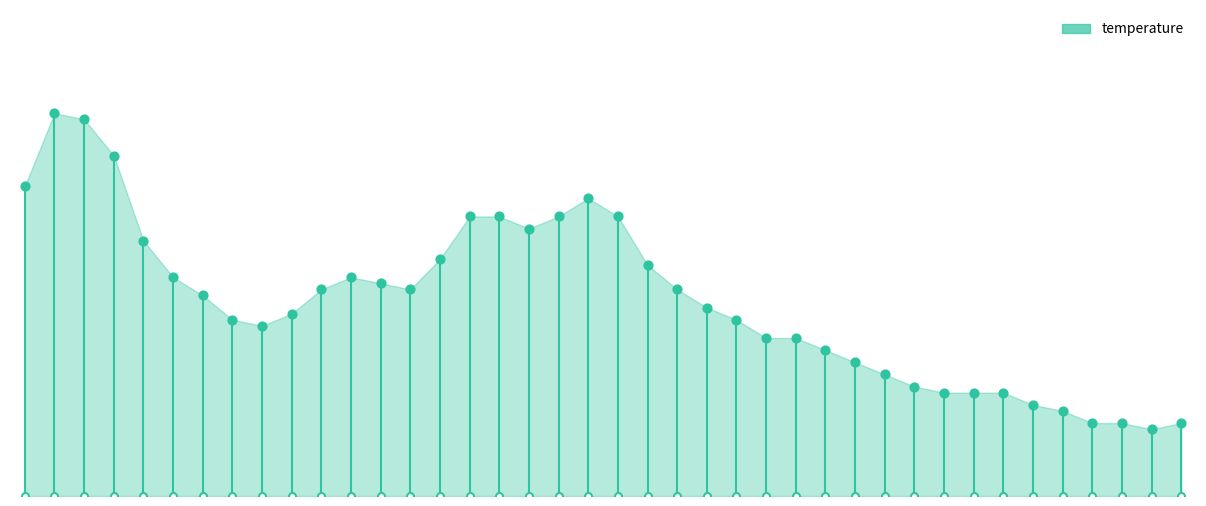

Between 16:47 and 17:09, which is larger?

16:47